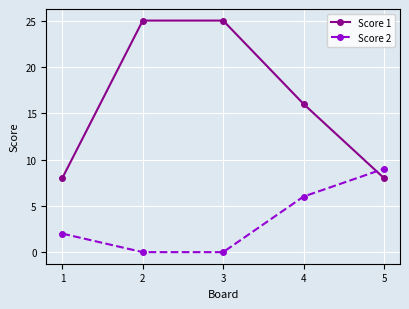

Reading right to left, what are all the values shown in this chart?

Score 1: 5=8	4=16	3=25	2=25	1=8
Score 2: 5=9	4=6	3=0	2=0	1=2